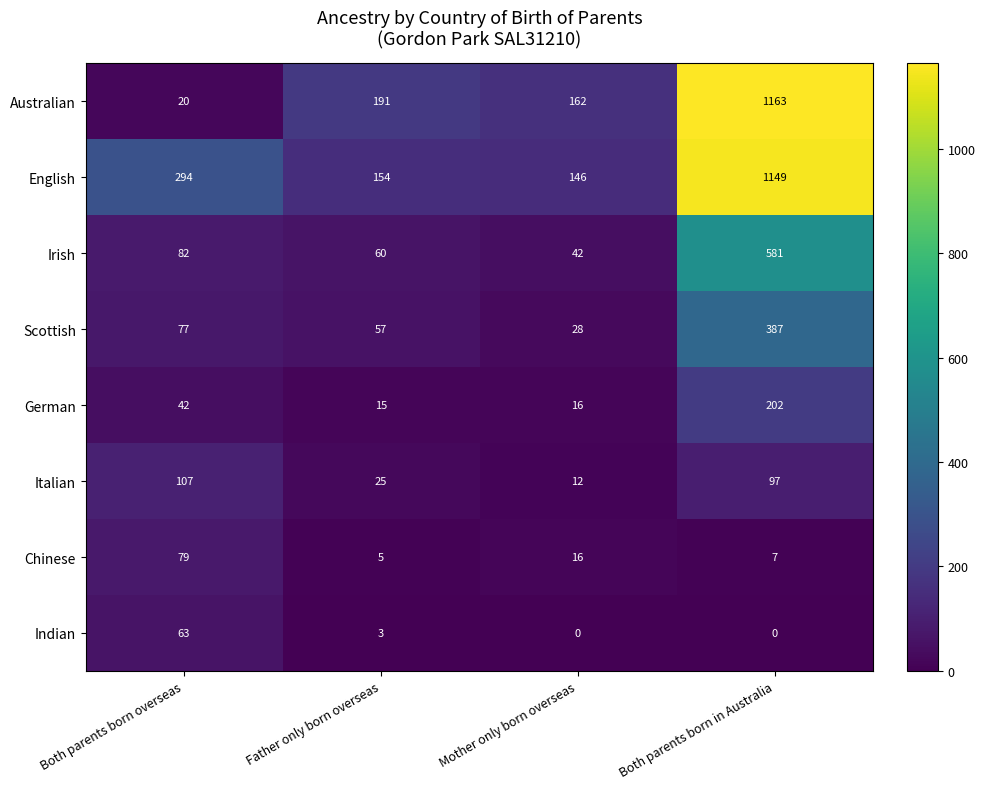

Which series has the widest spread of values?

Australian